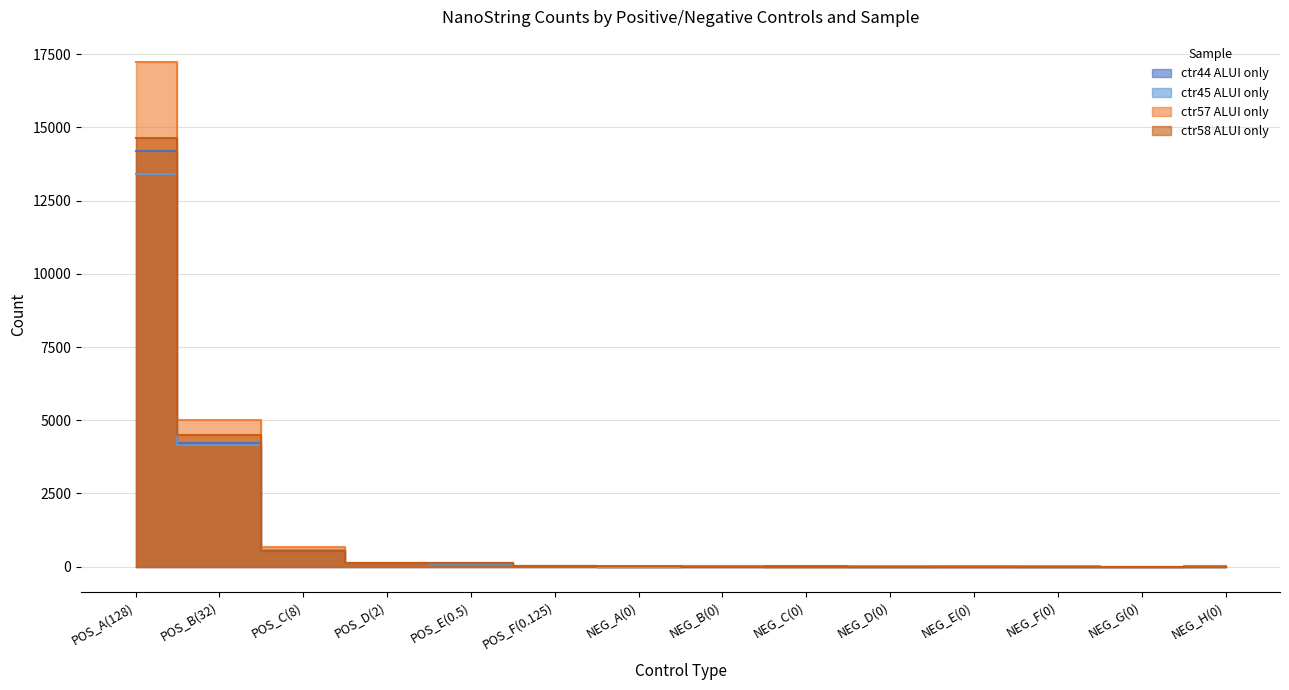

How many lines are shown in the chart?

4